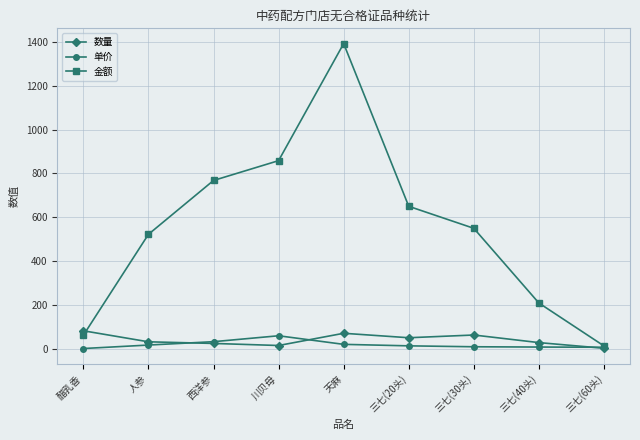

The value of 金额 at 川贝母 is 179.2. True or false?

False